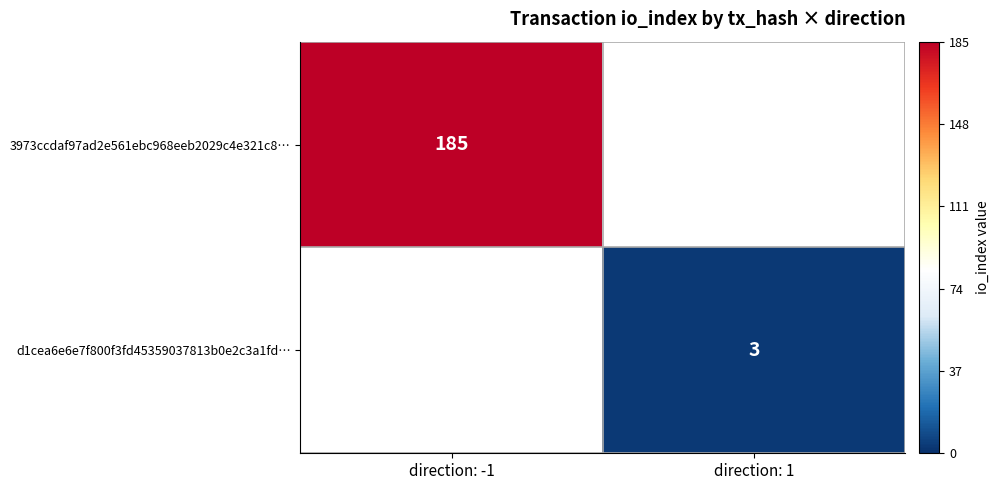

Is it true that d1cea6e6e7f800f3fd45359037813b0e2c3a1fd… equals 5 at direction: 1?

False